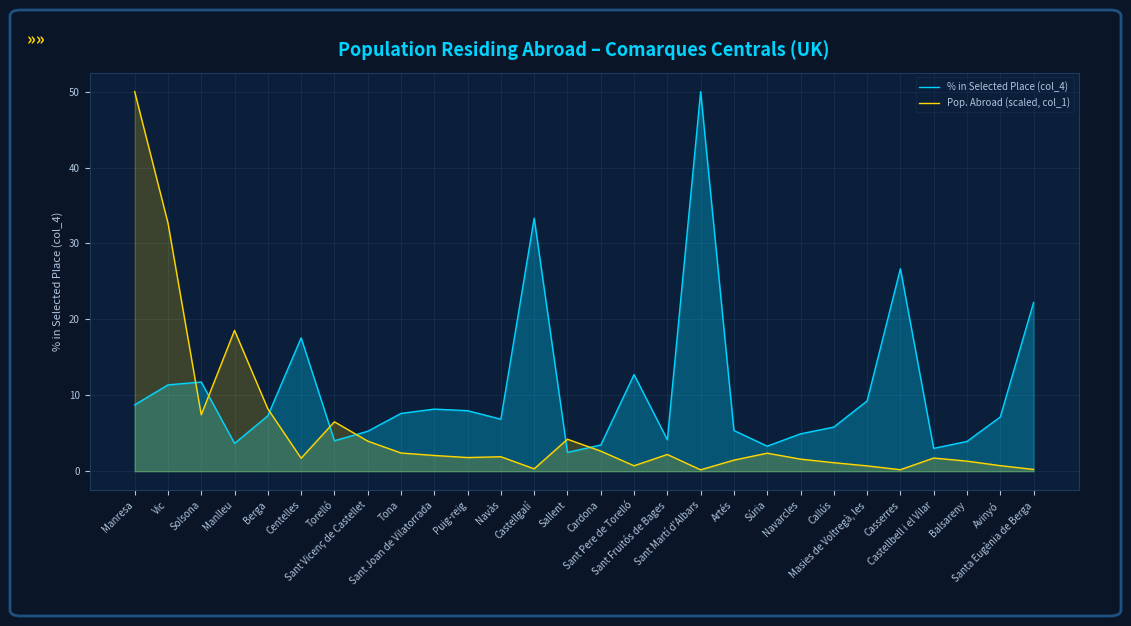

How many interior local valleys does the % in Selected Place (col_4) series have?

7